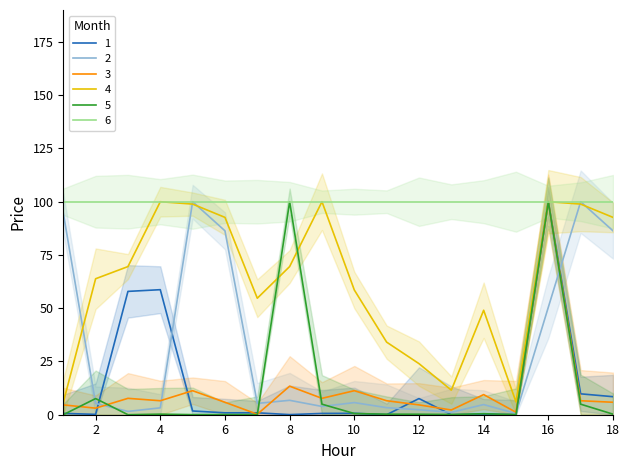

Where is LT6 nearest to the value 50?

2